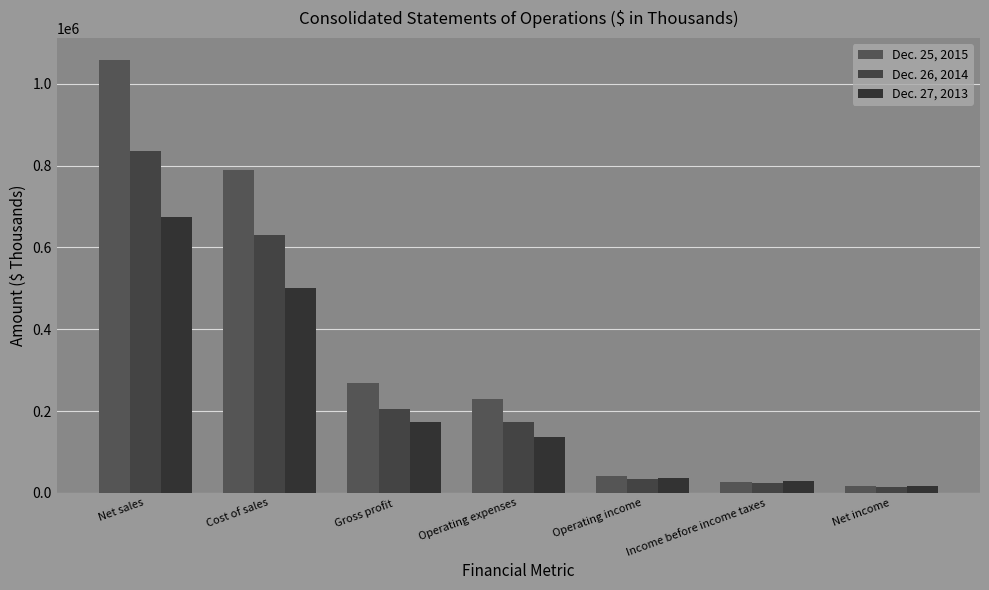

How many bars are there in total?

21